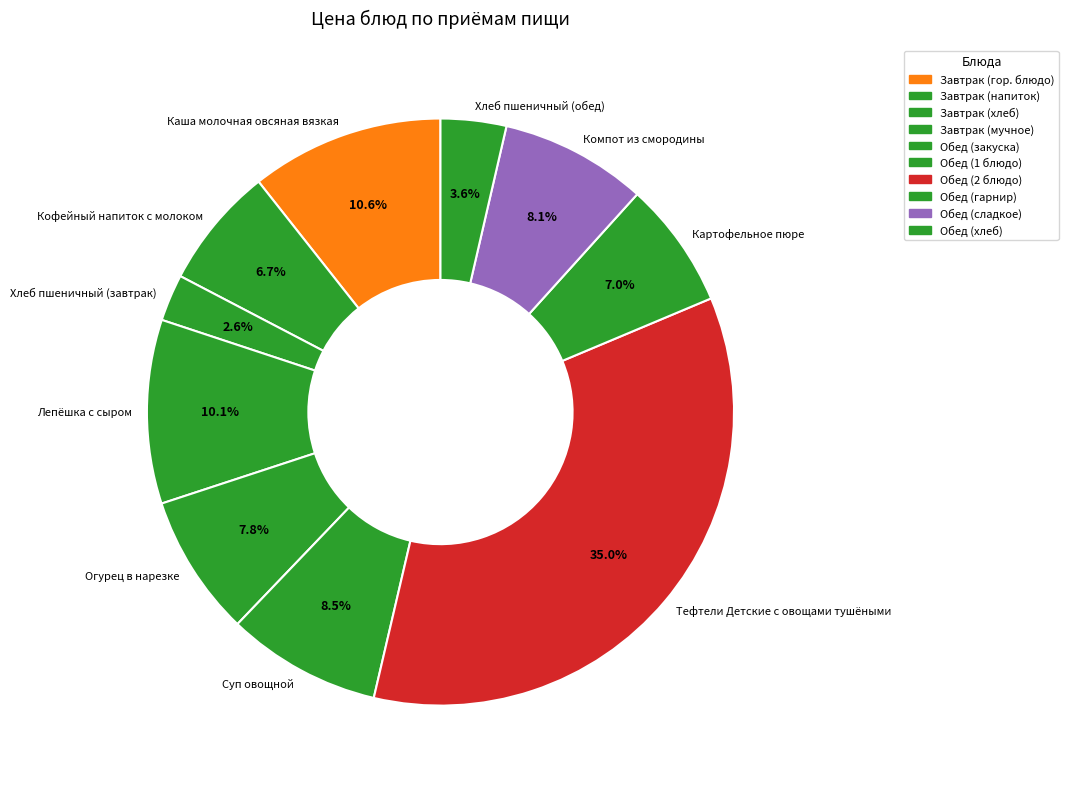

Is Огурец в нарезке the majority of the pie?

No